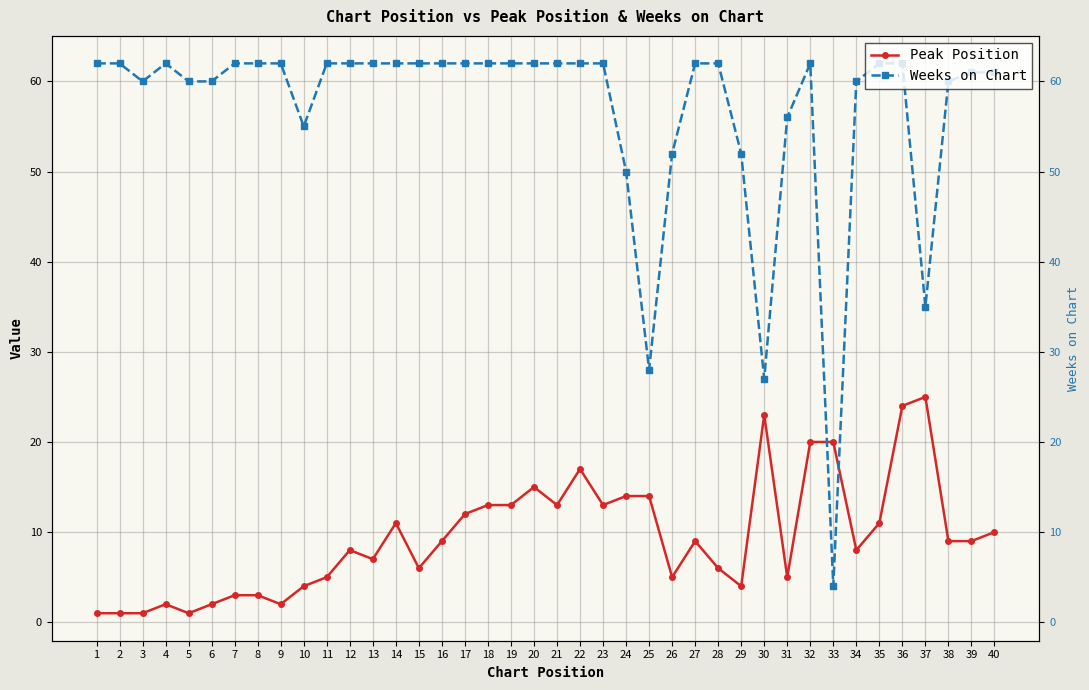

Which series has the largest range (max minus min)?

Weeks on Chart